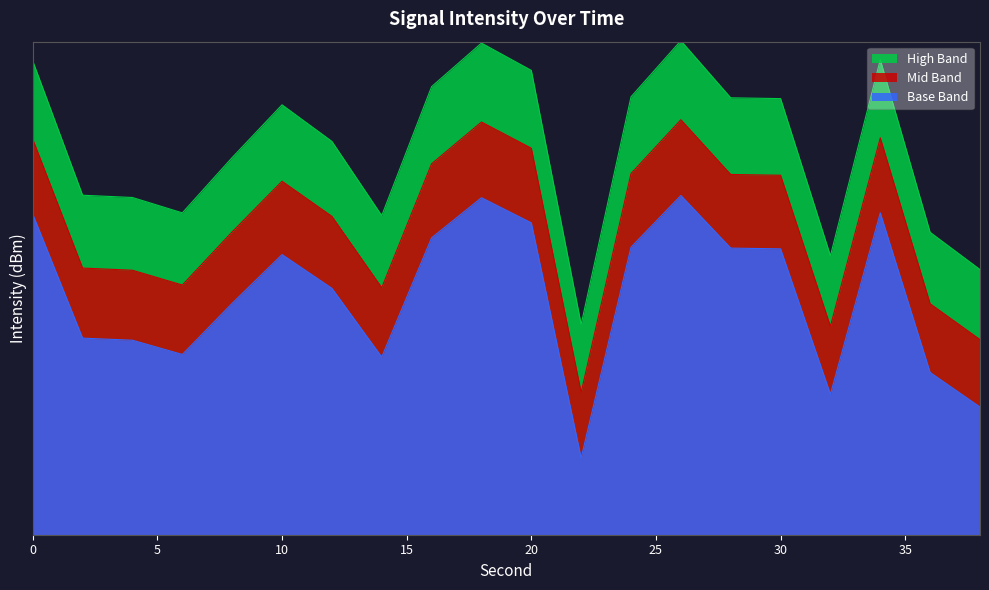

Reading left to right, what are all the values shown in this chart?

-116.2	-124.9	-125.1	-126.1	-122.4	-119.0	-121.3	-126.3	-117.8	-115.1	-116.8	-133.9	-118.5	-114.9	-118.5	-118.6	-129.1	-116.1	-127.4	-130.0